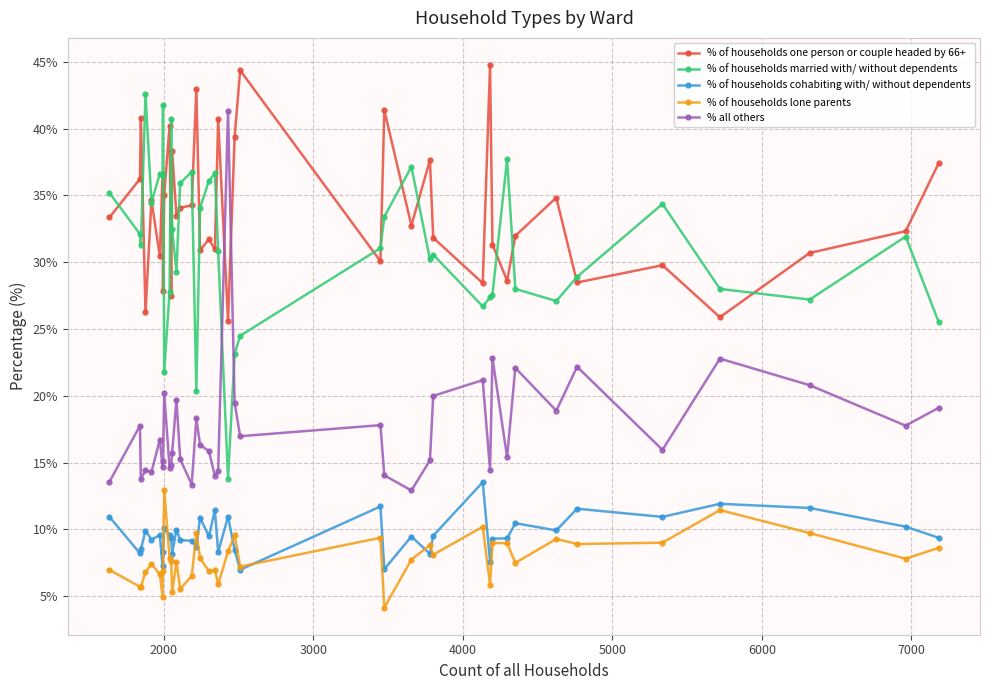

Which series ends up on top after the final intersection of % all others and % of households married with/ without dependents?

% of households married with/ without dependents